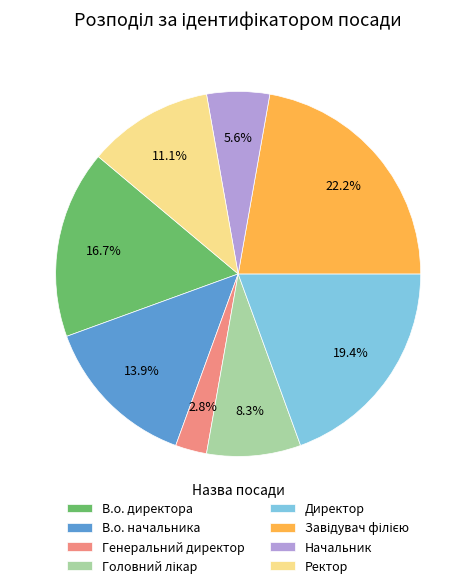

What percentage is the Директор slice, to the nearest percent?

19%